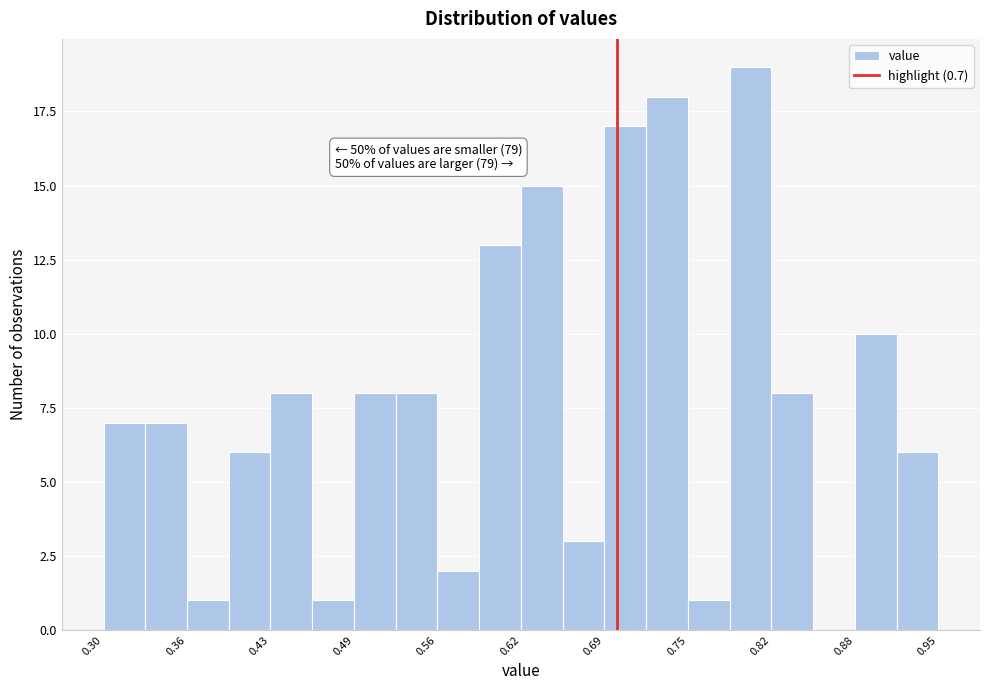

Around what value on the x-axis is the tallest bar? Give the approximate position of its centre, as read against the axis.

0.80